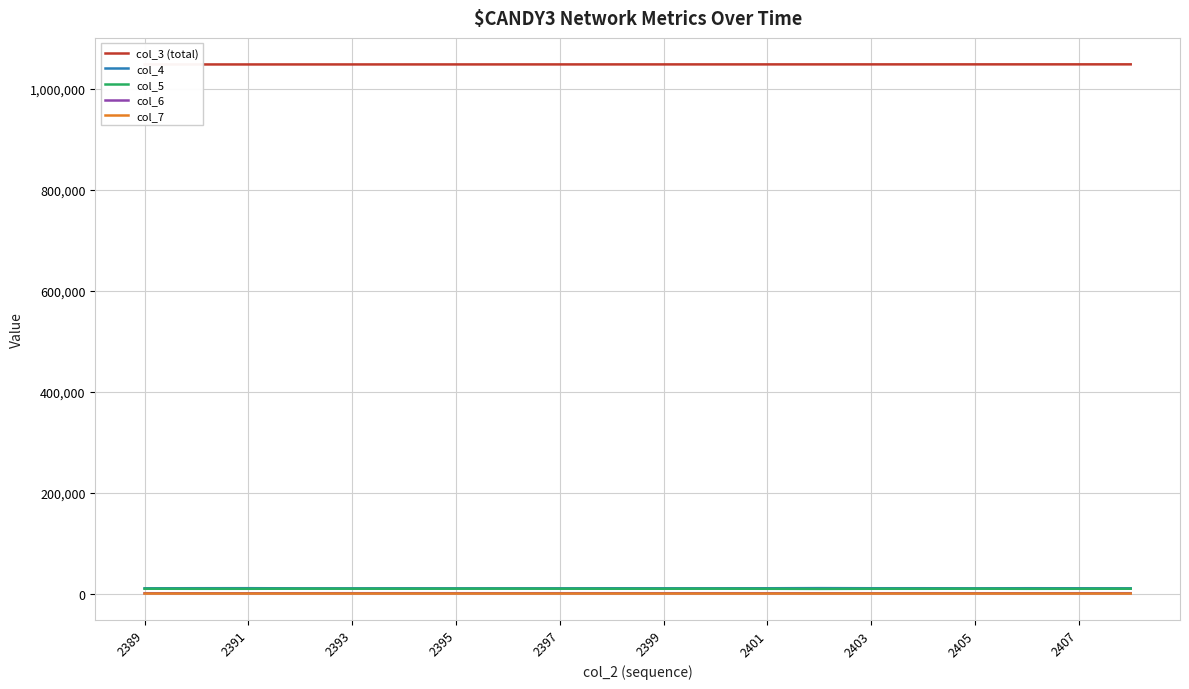

Reading right to left, what are all the values shown in this chart?

col_3 (total): 1048041	1048030	1048019	1048007	1047996	1047985	1047974	1047962	1047951	1047940	1047929	1047917	1047906	1047895	1047883	1047872	1047861	1047850	1047838	1047827
col_4: 10318	10402	10490	10309	10471	10470	10696	10435	10360	10352	10407	10296	10302	10260	10340	10261	10305	10551	10503	10331
col_5: 9497	9410	9340	9557	9401	9414	9173	9394	9533	9453	9445	9528	9601	9570	9463	9523	9552	9393	9376	9505
col_6: 600	603	559	565	592	560	550	589	585	595	585	597	566	593	608	607	562	542	538	580
col_7: 13	12	19	14	14	7	12	12	15	15	17	8	12	11	17	18	14	15	16	17